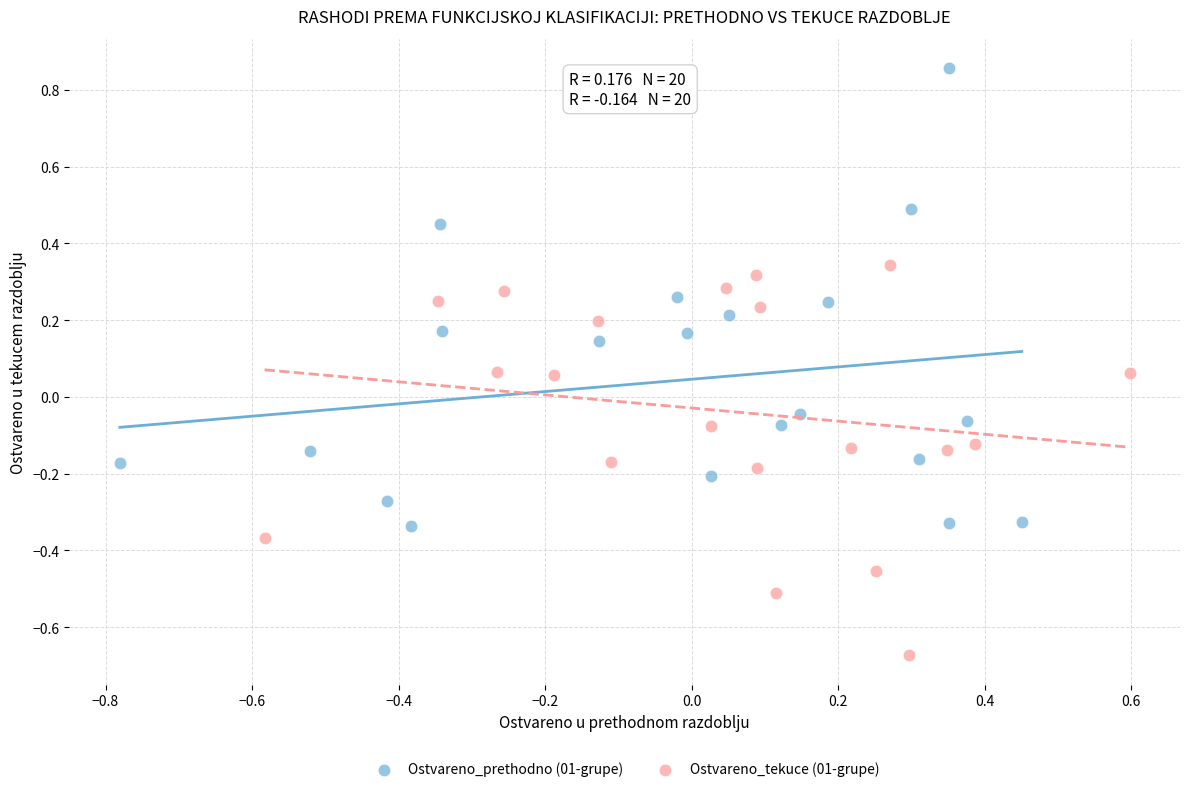

Which series has the largest Y range (max minus min)?

Ostvareno_prethodno (01-grupe)